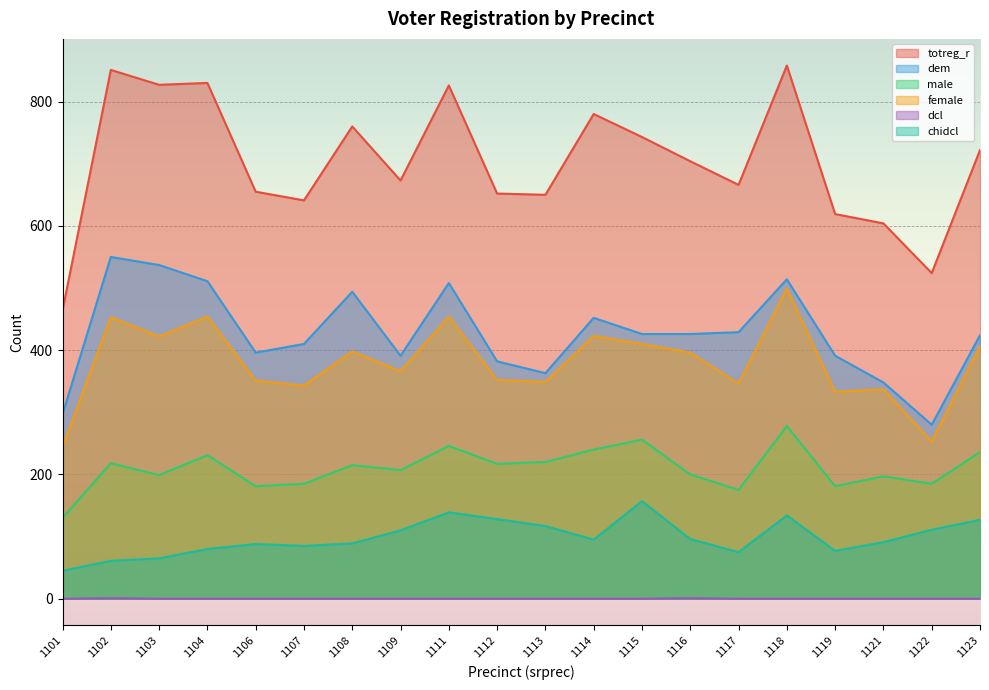

Reading left to right, what are all the values shown in this chart?

totreg_r: 464	851	827	830	655	641	760	673	826	652	650	780	743	704	666	858	619	604	524	722
dem: 297	550	537	511	396	410	494	391	508	382	363	452	426	426	429	514	391	348	280	424
male: 130	218	199	231	181	185	215	207	246	217	220	240	256	200	175	278	181	197	185	236
female: 244	453	422	454	351	343	398	366	454	352	349	423	410	396	346	499	333	337	253	406
dcl: 0	1	0	0	0	0	0	0	0	0	0	0	0	1	0	0	0	0	0	0
chidcl: 45	61	65	80	88	85	89	110	139	128	117	95	157	96	75	134	77	91	111	127